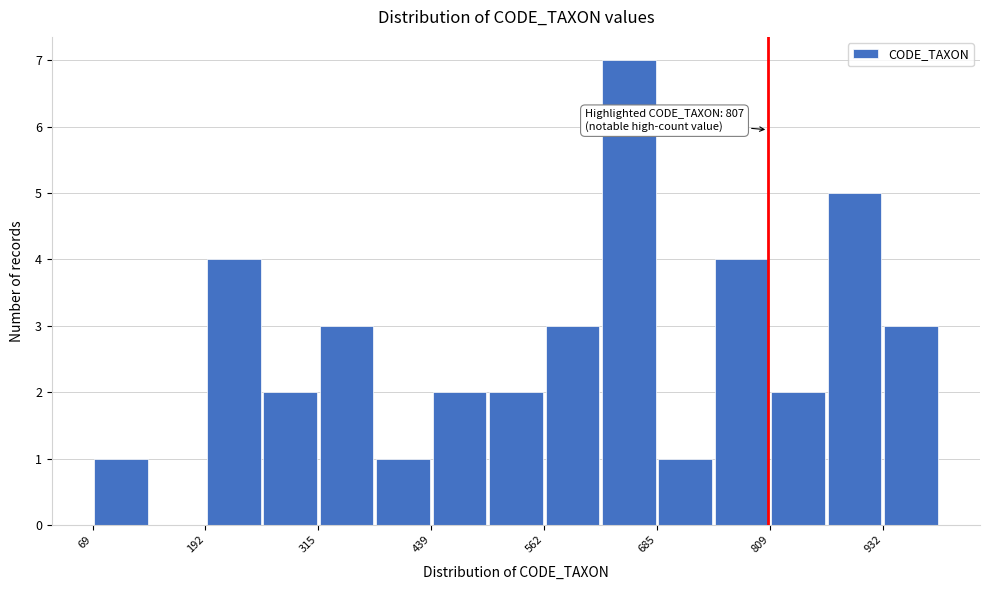

Around what value on the x-axis is the tallest bar? Give the approximate position of its centre, as read against the axis.

660